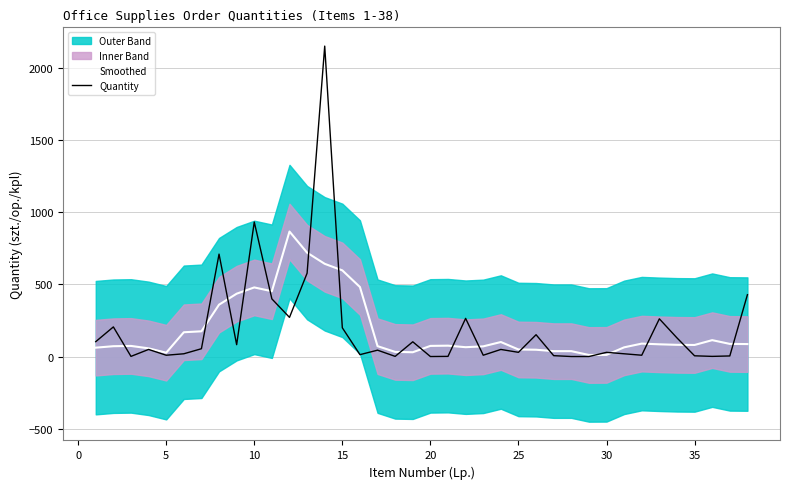

What is the highest value of the Smoothed series?

866.4